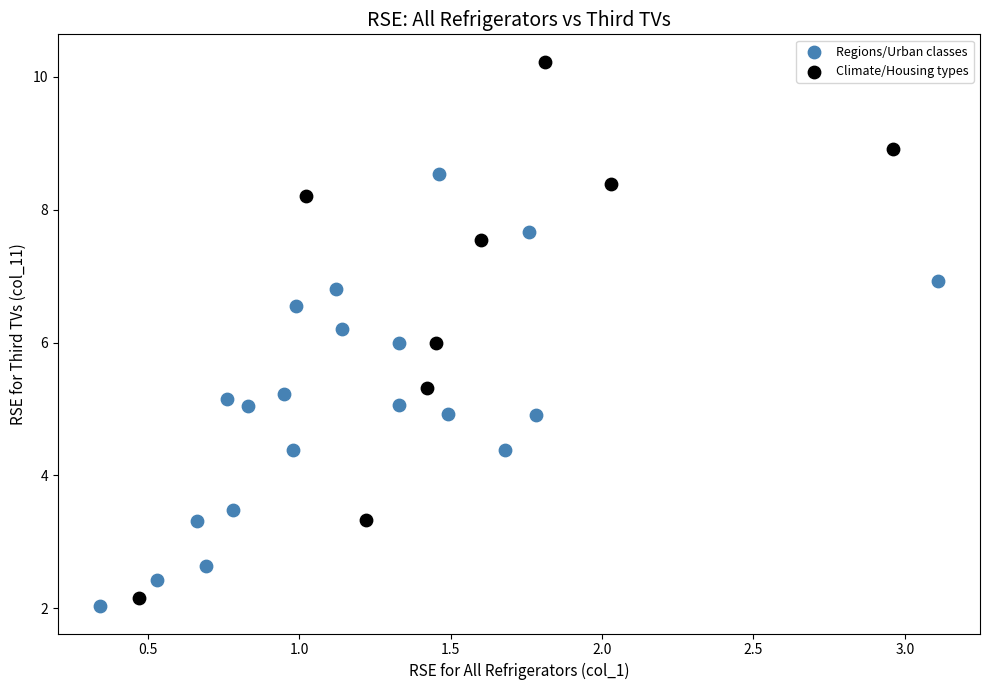

Which series contains the highest Y value?

Climate/Housing types